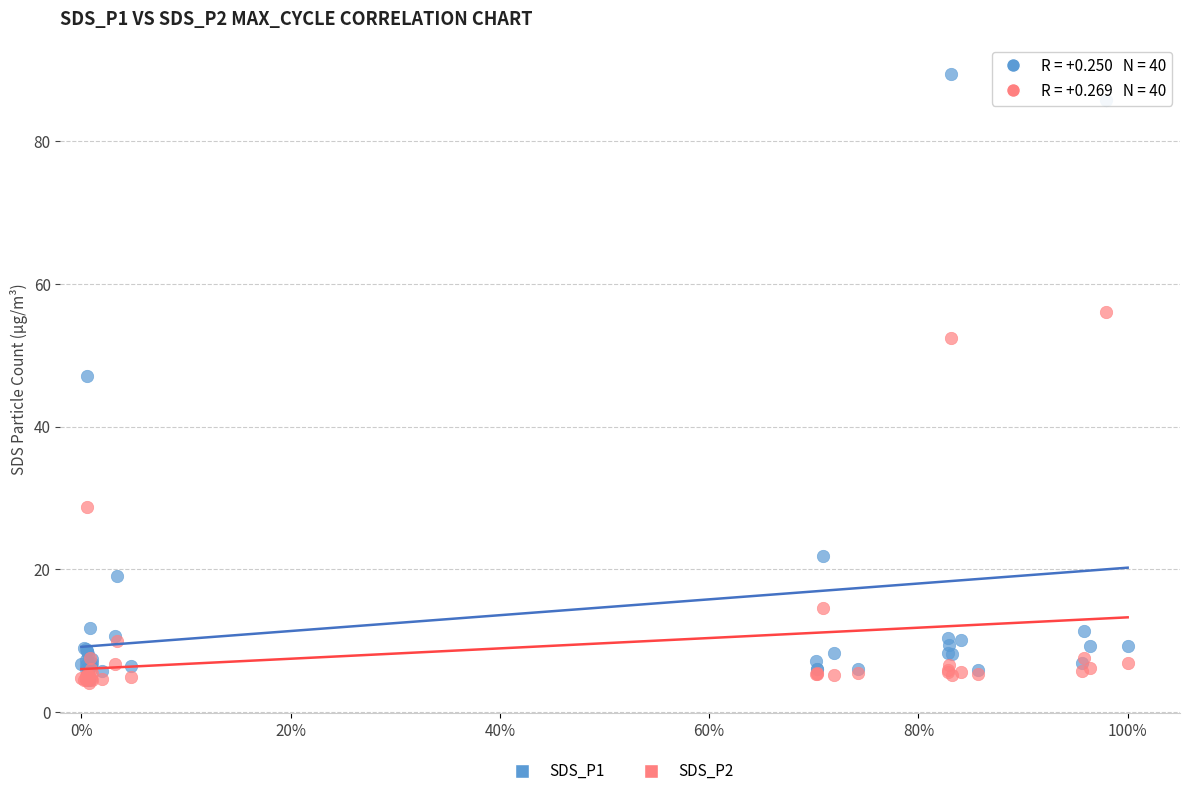

Which series contains the highest Y value?

SDS_P1